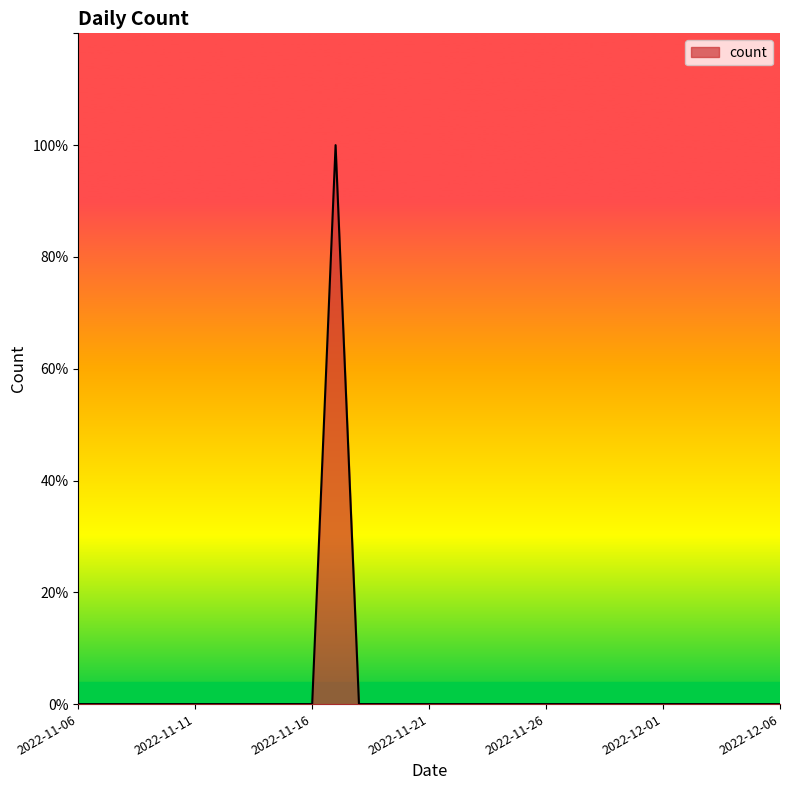

What is the sum of all values?

1